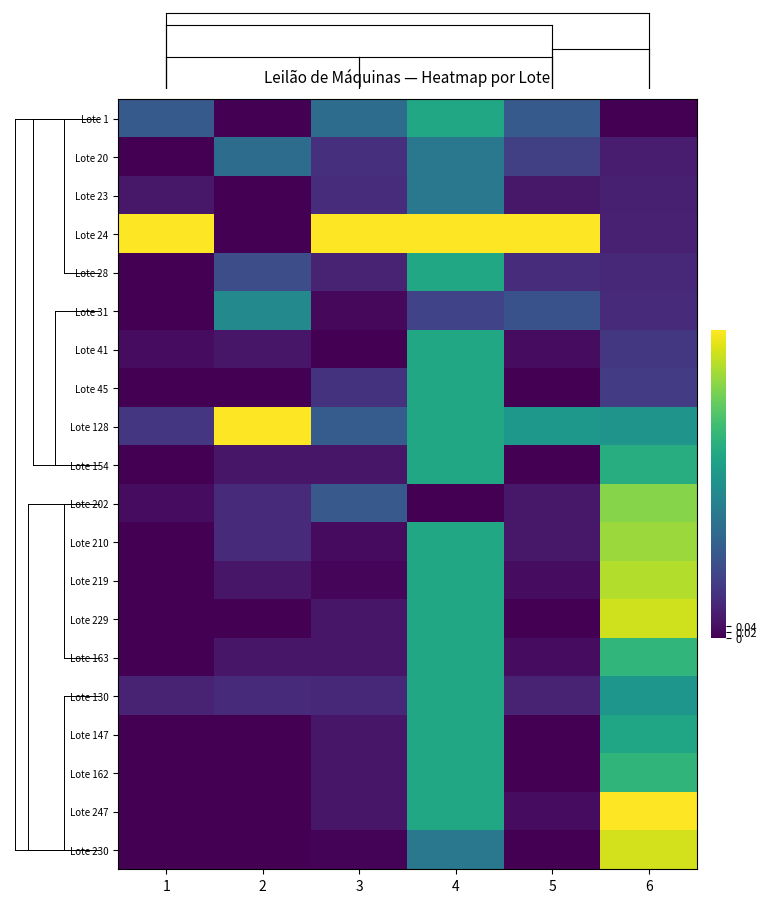

At how many categories does at least one series exceed 0?

6